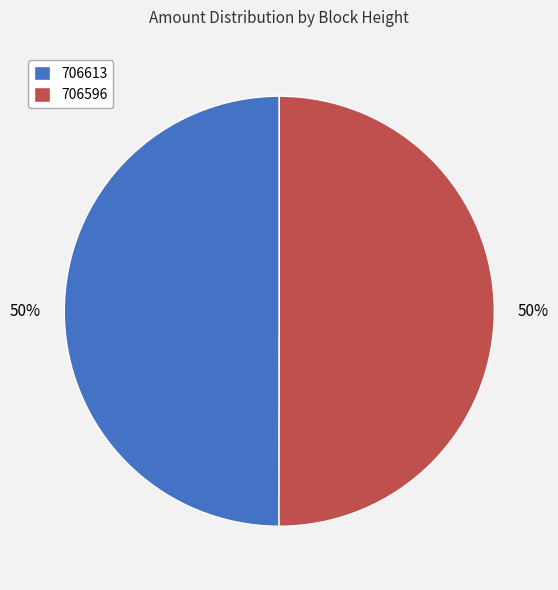

What percentage is the 706613 slice, to the nearest percent?

50%